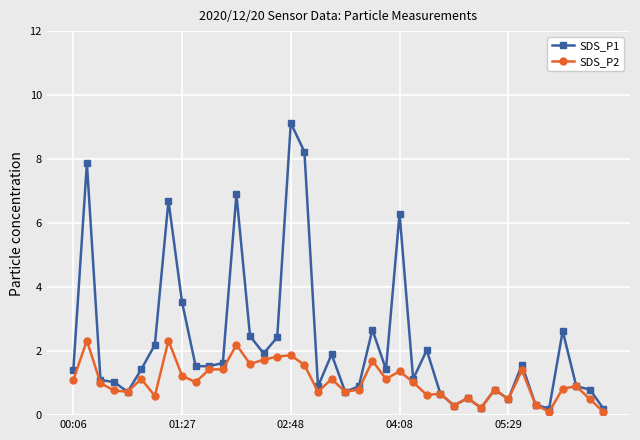

What are all the series names shown in the legend?

SDS_P1, SDS_P2